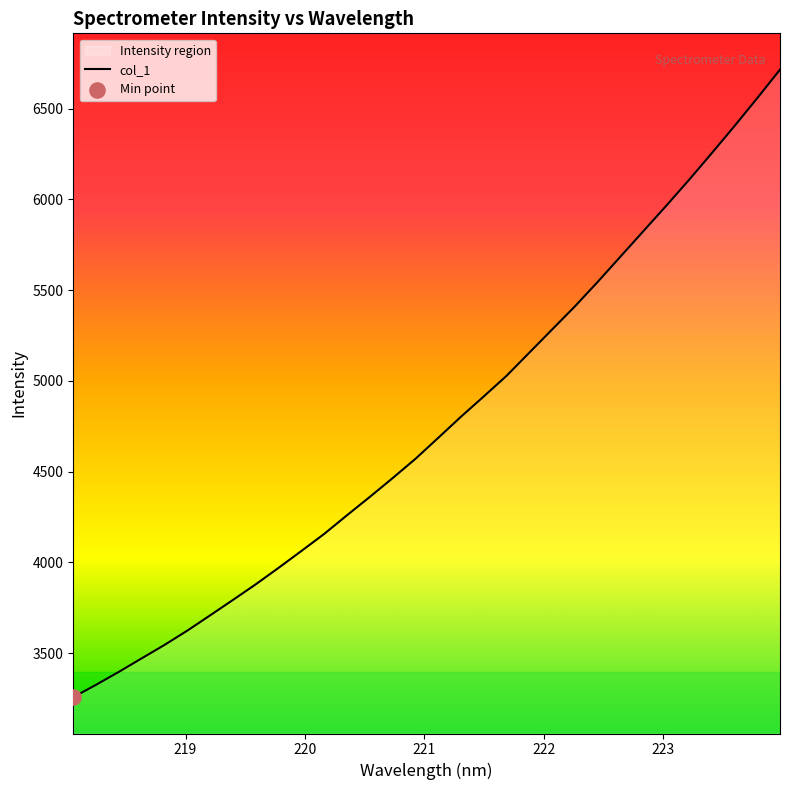

What is the minimum value shown in the chart?

3256.7